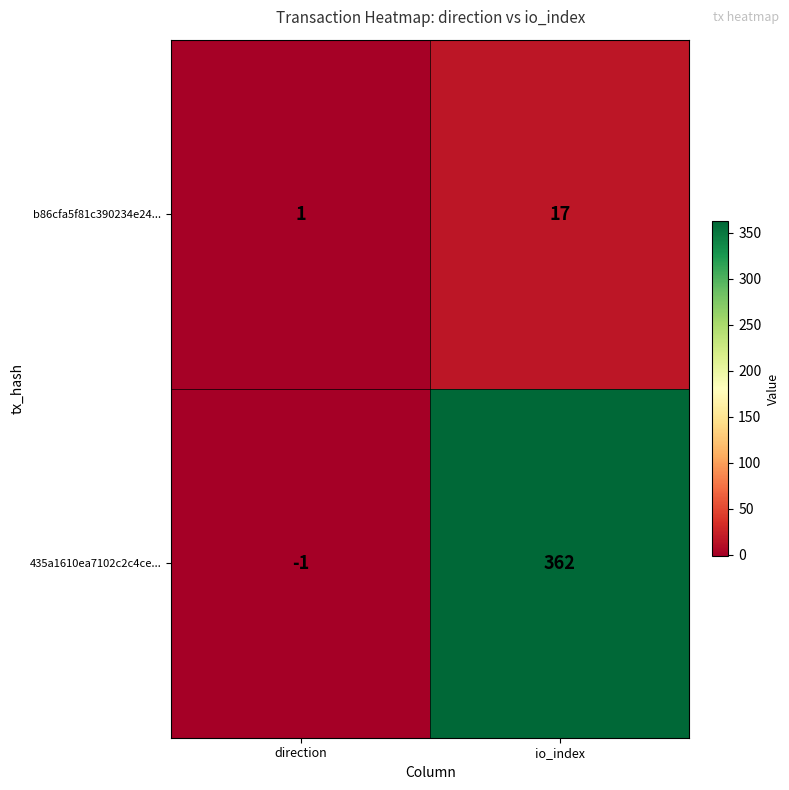

Reading left to right, extract all data points from this chart.

b86cfa5f81c390234e24...: direction=1	io_index=17
435a1610ea7102c2c4ce...: direction=-1	io_index=362